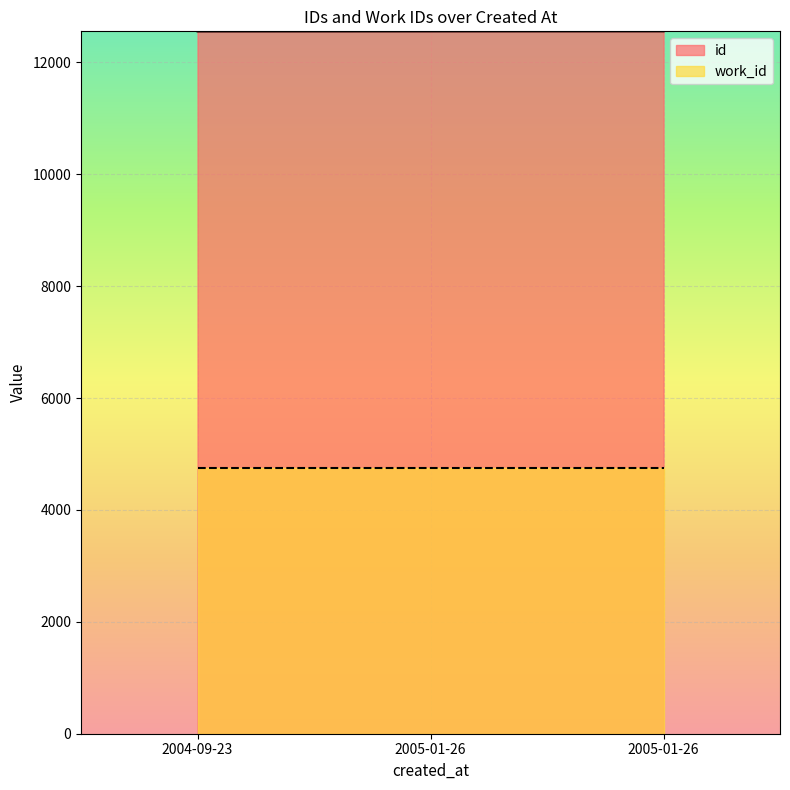

How many lines are shown in the chart?

2